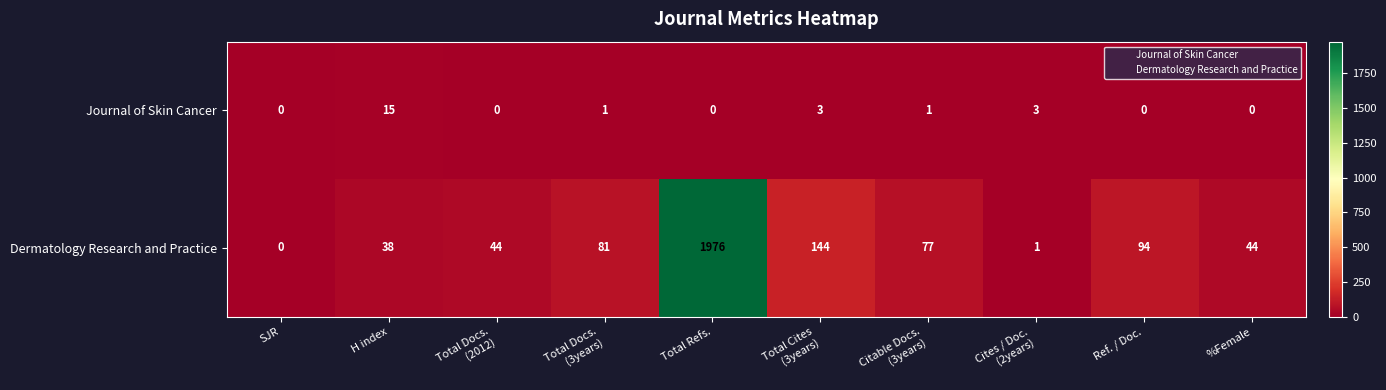

Where does the Journal of Skin Cancer series first go above 1?

H index